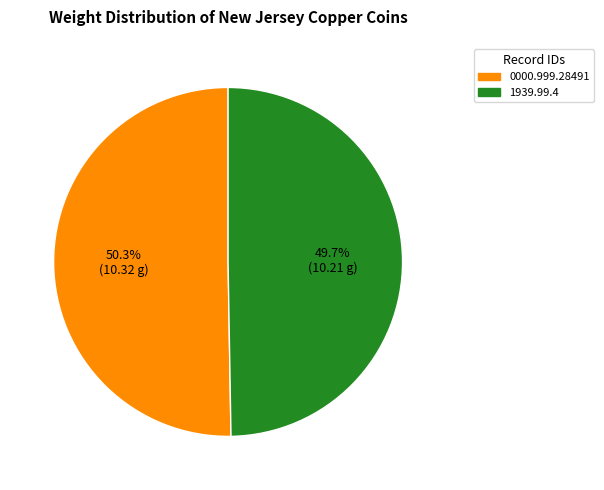

Is it true that 0000.999.28491 is 62% of the pie?

False